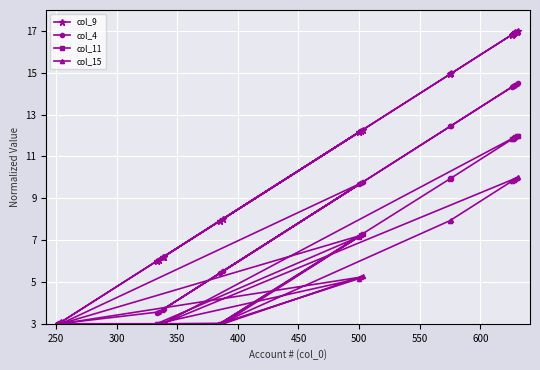

What is the lowest value of the col_9 series?

3.0